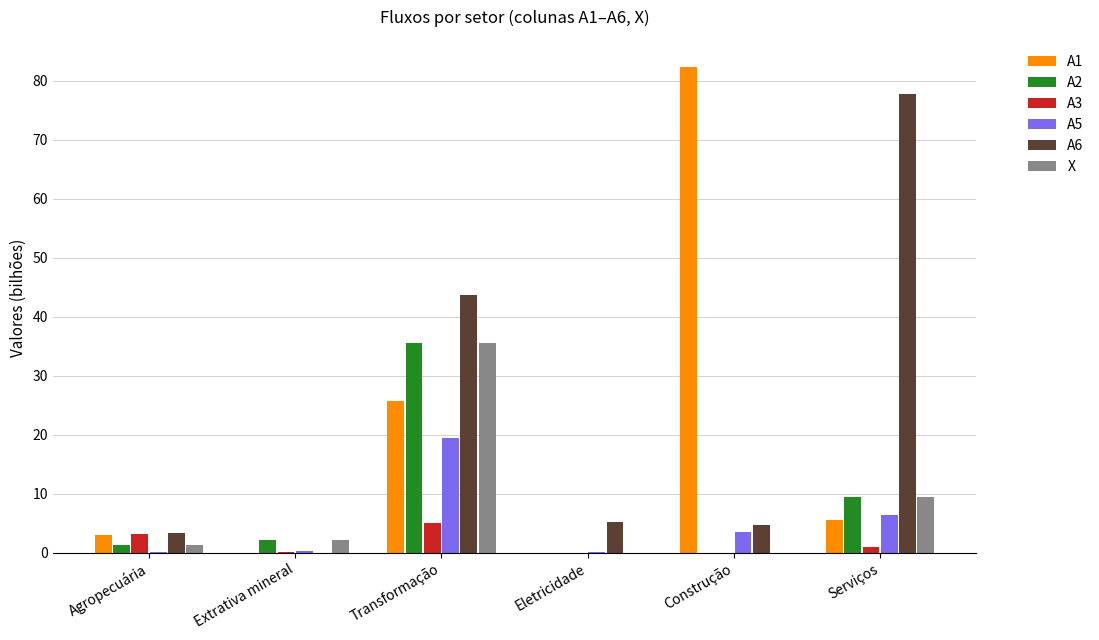

Which category has the highest value in the A1 series?

Construção